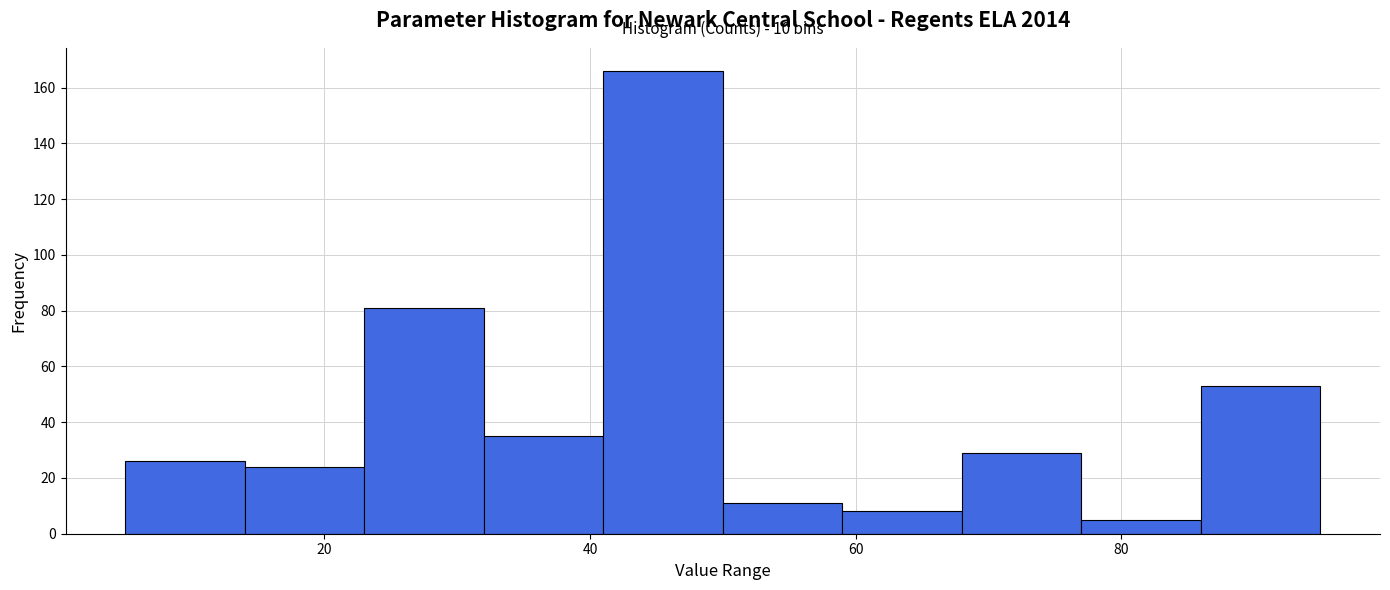

Over which range of the x-axis is the bar tallest?

41 to 50